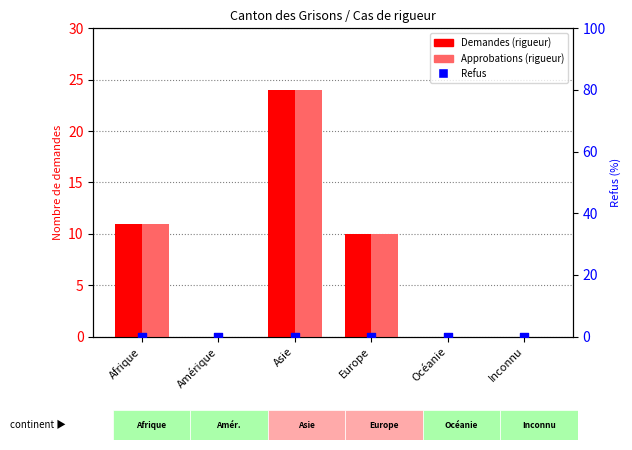

Which series has the largest total across all categories?

Demandes (rigueur)